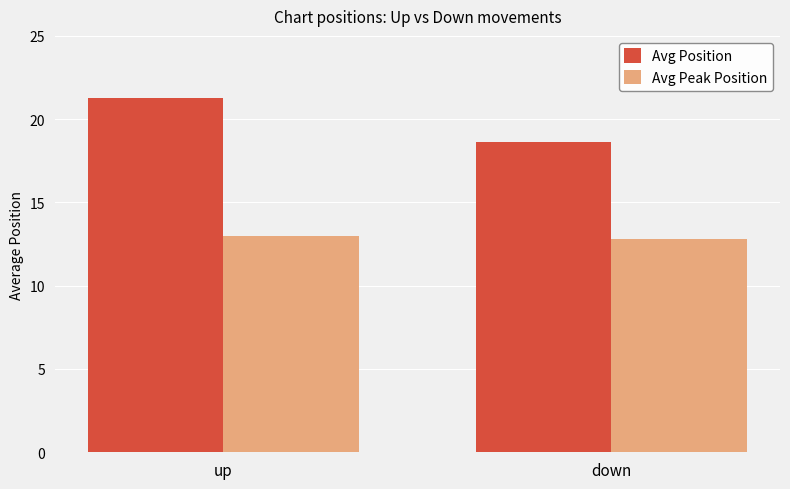

Is it true that Avg Peak Position equals 13.0 at up?

True